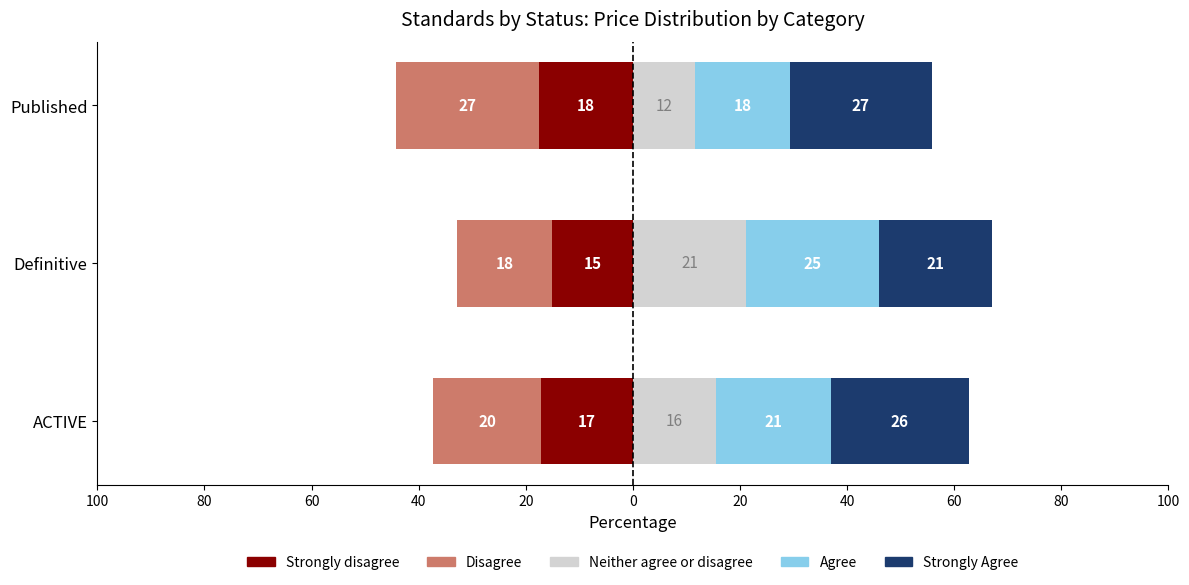

What is the average value of the Neither agree or disagree series?

16.1